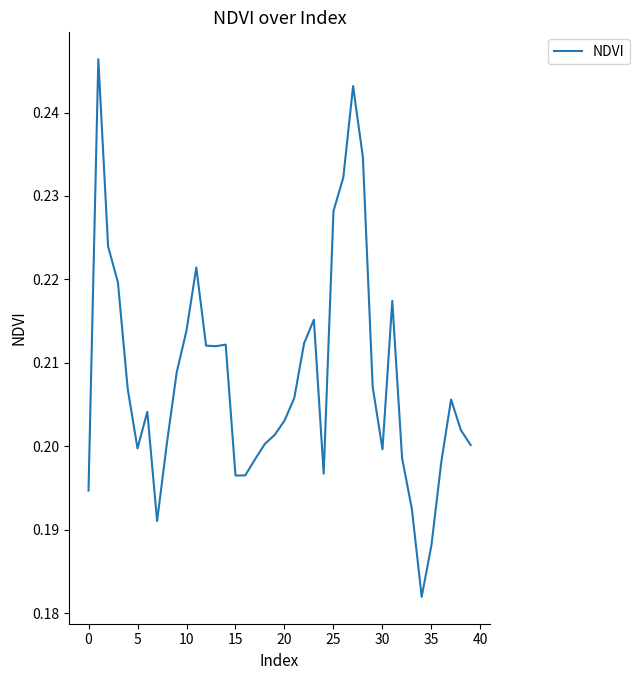

The value at 30 is 0.2. True or false?

True